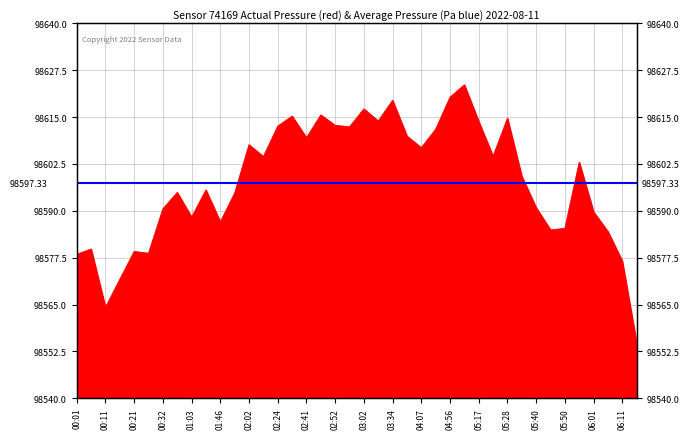

At which category does the data reach its first local peak?

00:06